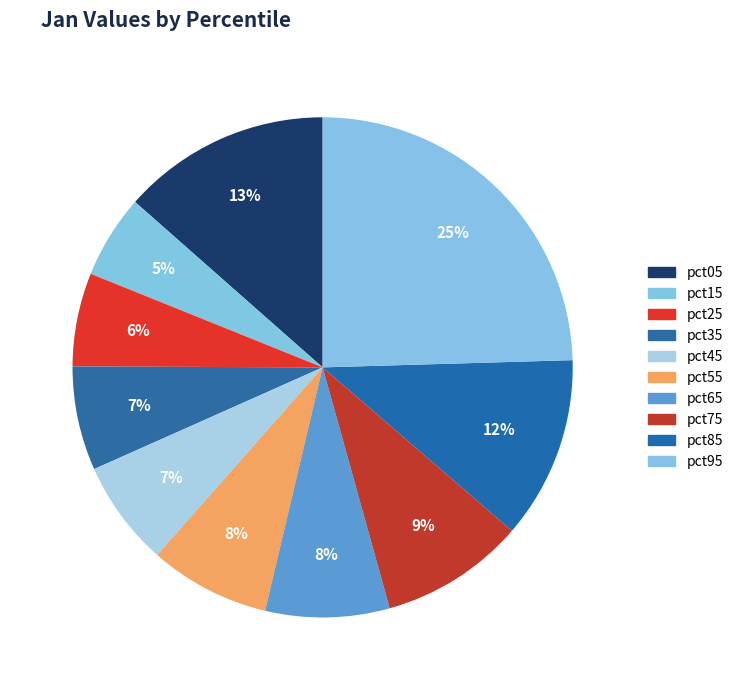

Is pct05 the majority of the pie?

No